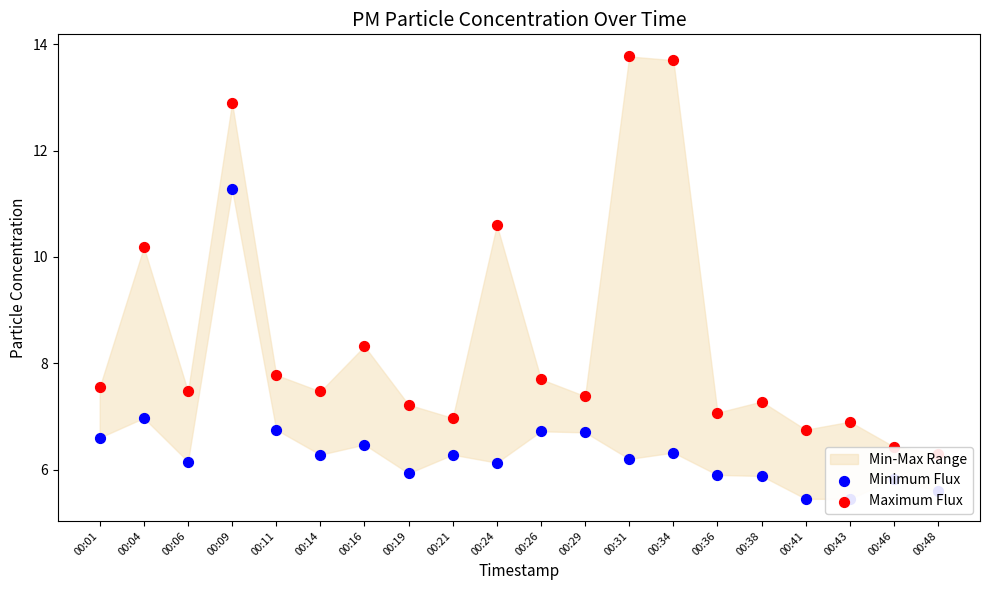

Is the value of Minimum Flux at 00:01 greater than the value of Maximum Flux at 00:04?

No